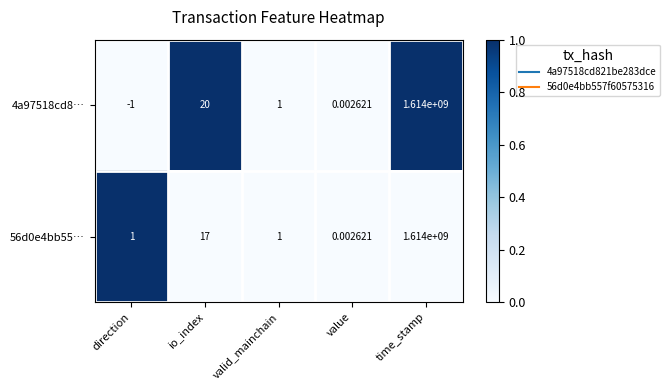

At which category is the sum across all series the highest?

time_stamp